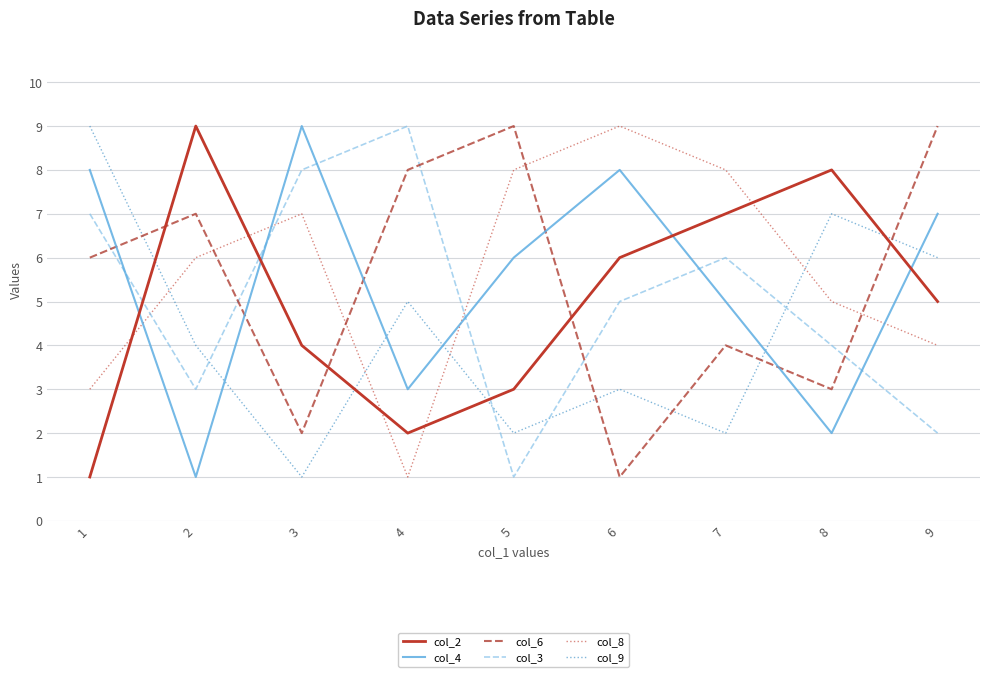

How many distinct data groups are displayed?

6